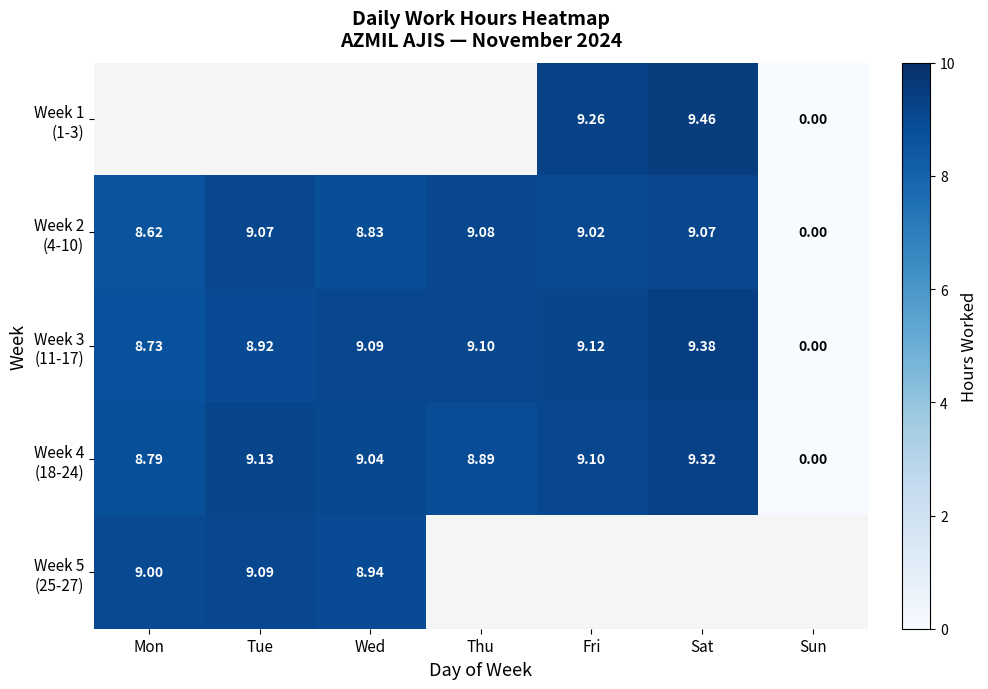

What is the maximum value shown in the chart?

9.5